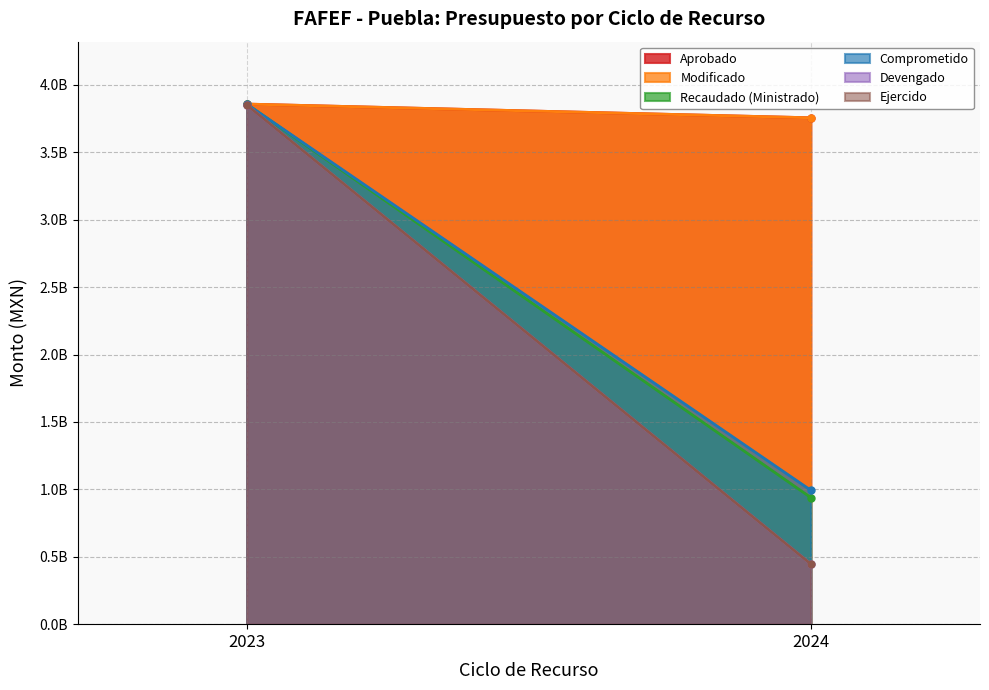

What is the lowest value of the Modificado series?

3756134282.0